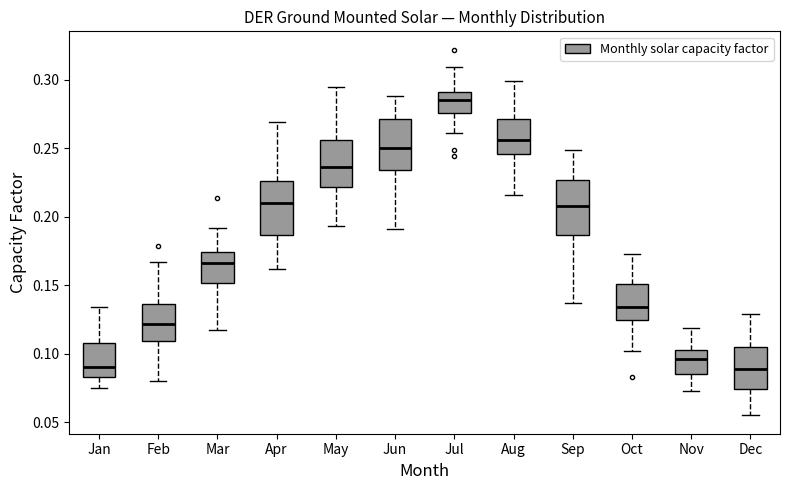

Reading left to right, read every box against the y-axis: the position of its median line, the range the box covers, and the ends of its whiskers. The values are not printed on the chart, so give them approximately, as read against the axis.

Jan: median 0.090, box 0.085 to 0.110, whiskers 0.075 to 0.135
Feb: median 0.120, box 0.110 to 0.135, whiskers 0.080 to 0.165
Mar: median 0.165, box 0.150 to 0.175, whiskers 0.115 to 0.190
Apr: median 0.210, box 0.185 to 0.225, whiskers 0.160 to 0.270
May: median 0.235, box 0.220 to 0.255, whiskers 0.195 to 0.295
Jun: median 0.250, box 0.235 to 0.270, whiskers 0.190 to 0.290
Jul: median 0.285, box 0.275 to 0.290, whiskers 0.260 to 0.310
Aug: median 0.255, box 0.245 to 0.270, whiskers 0.215 to 0.300
Sep: median 0.210, box 0.185 to 0.225, whiskers 0.135 to 0.250
Oct: median 0.135, box 0.125 to 0.150, whiskers 0.100 to 0.175
Nov: median 0.095, box 0.085 to 0.105, whiskers 0.075 to 0.120
Dec: median 0.090, box 0.075 to 0.105, whiskers 0.055 to 0.130